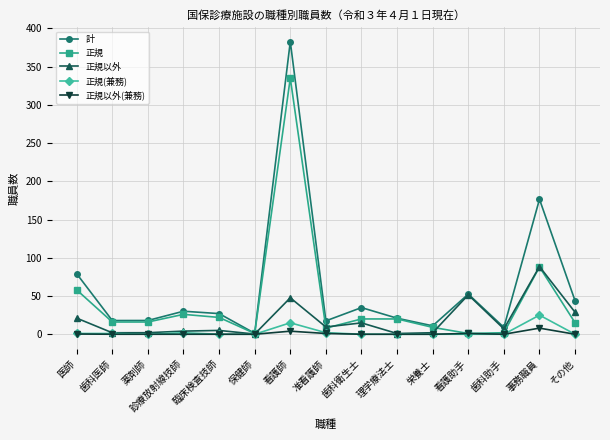

Count the number of categories in the chart.

15